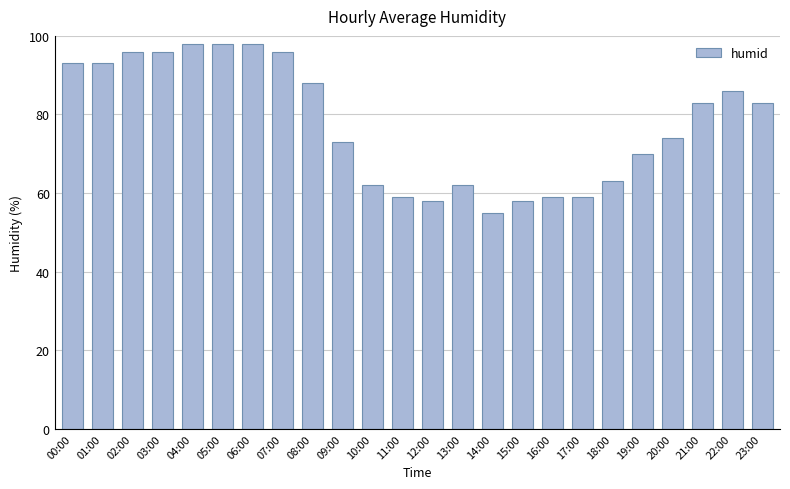

What is the sum of the values at 05:00 and 00:00?

191